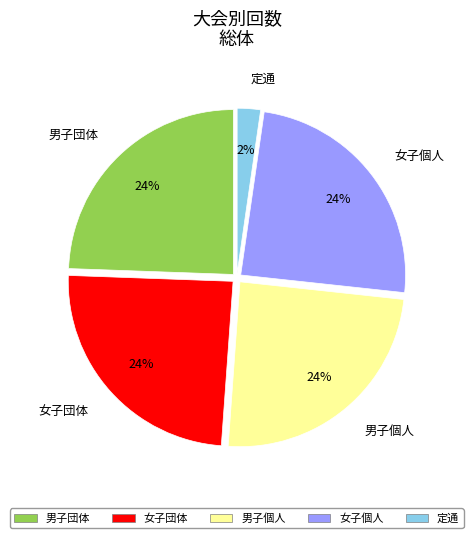

Approximately how many times larger is the value at 男子個人 compared to 女子個人?

1.0